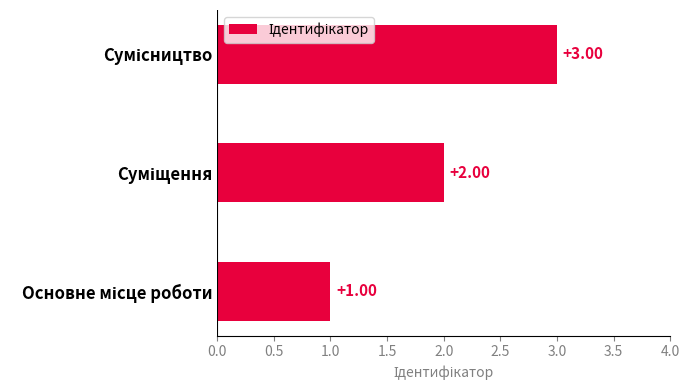

What is the sum of all values?

6